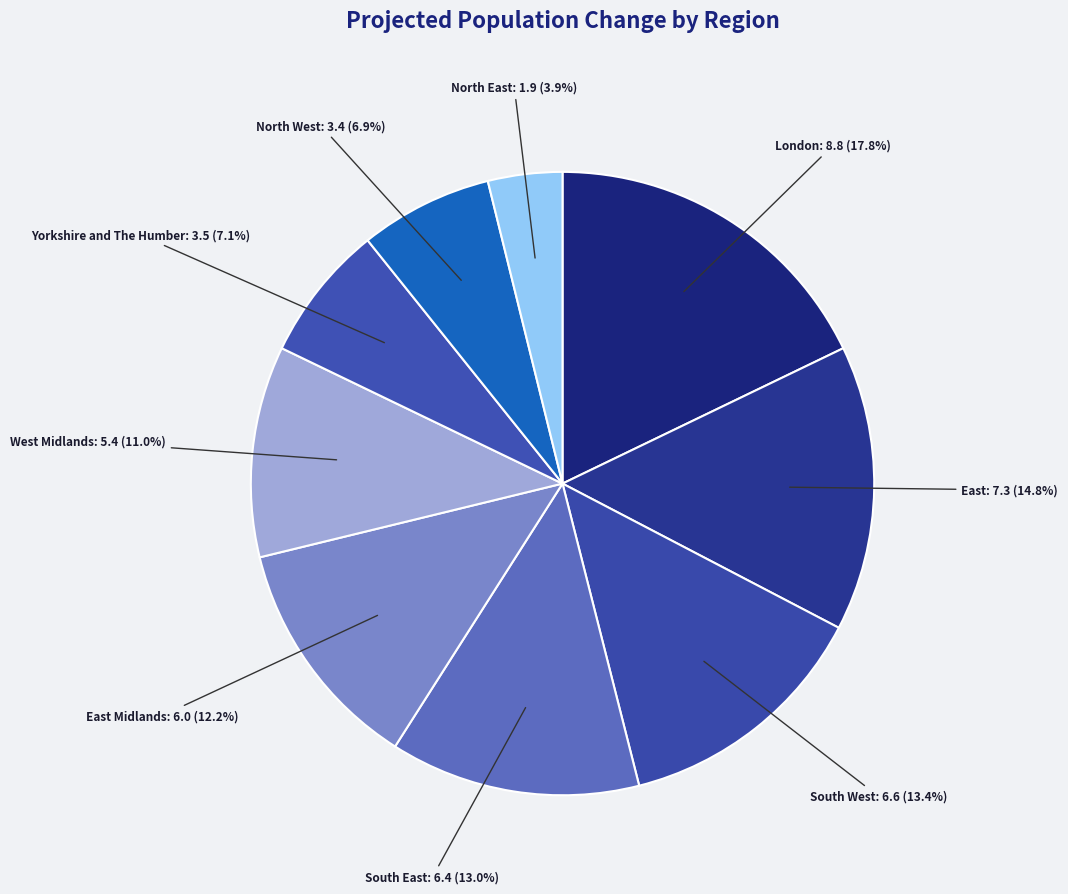

Is it true that South East is 25% of the pie?

False